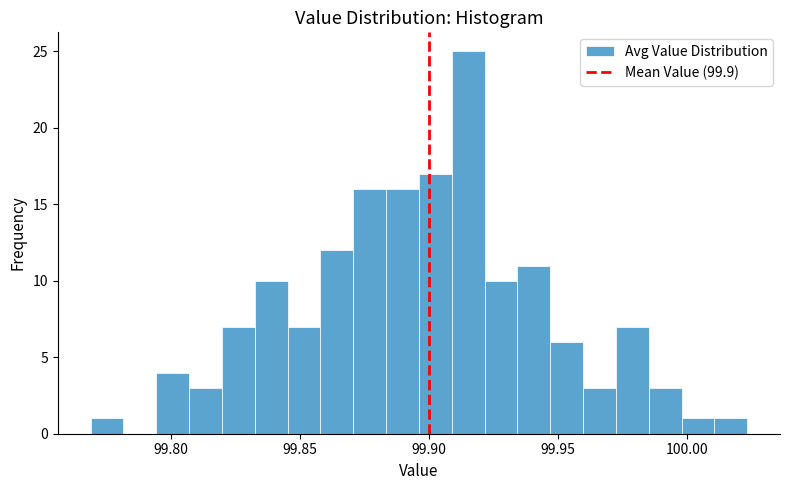

Read against the x-axis, roughly where is the centre of the tallest bar?

99.915